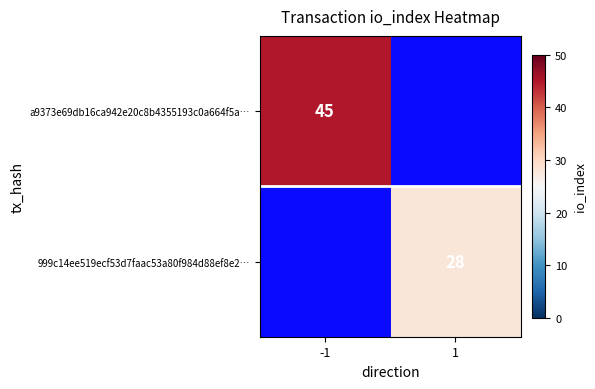

True or false: 999c14ee519ecf53d7faac53a80f984d88ef8e2… has a value of 16 at 1.

False